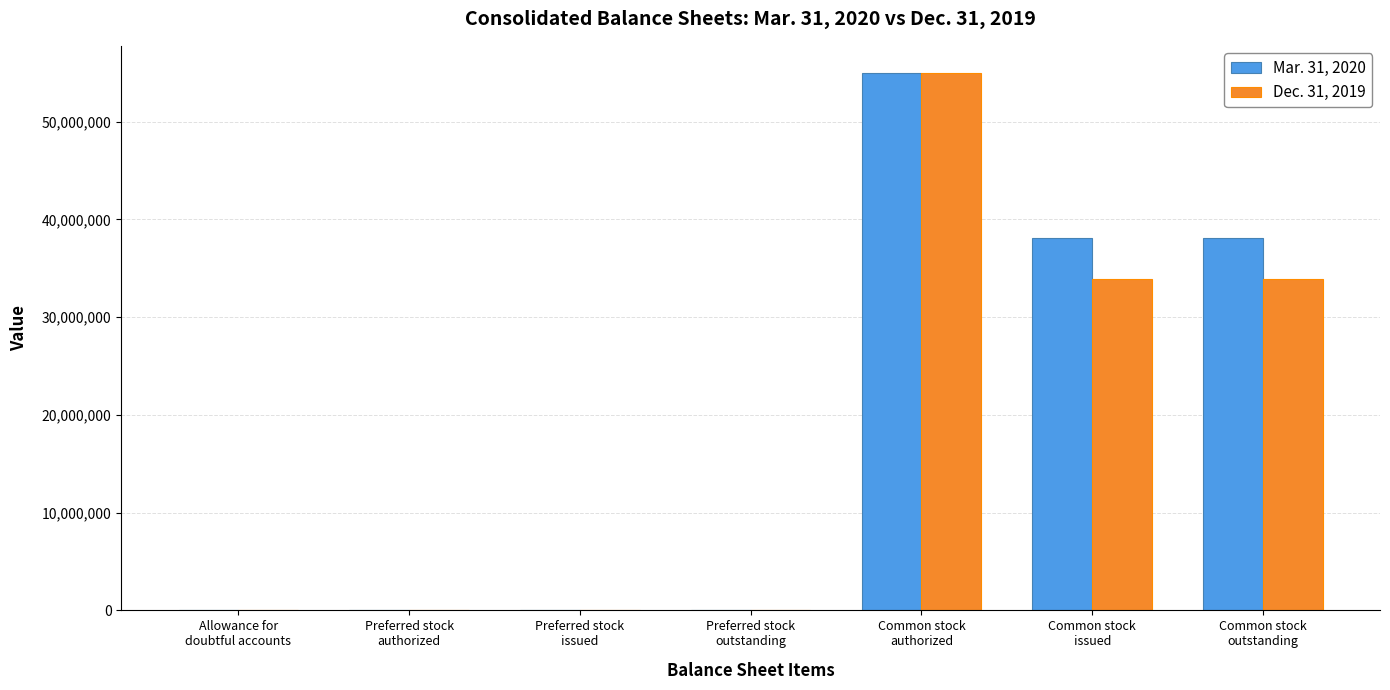

What is the greatest value displayed?

55000000